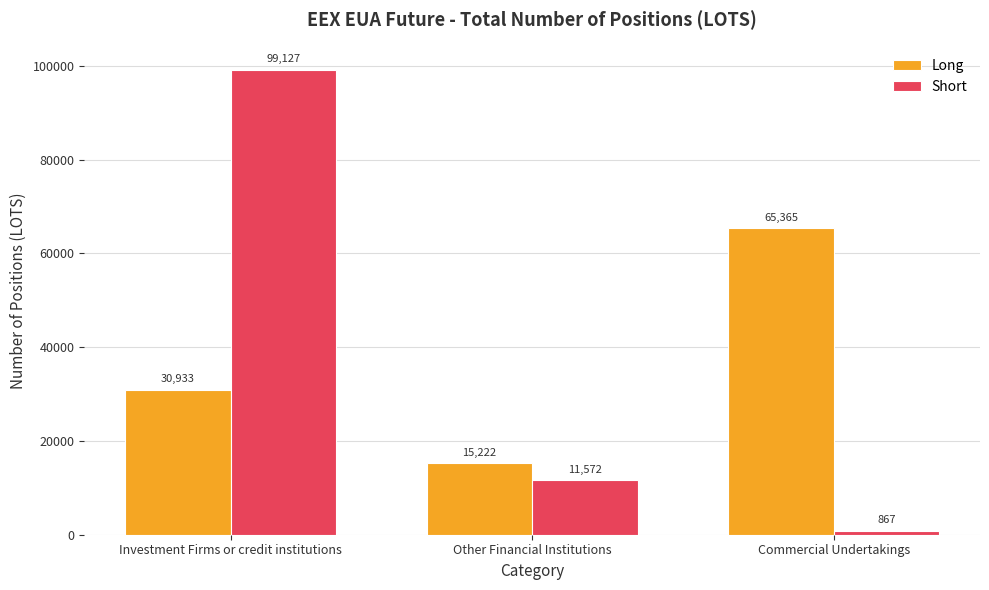

How many Short values are between 867 and 99127?

3